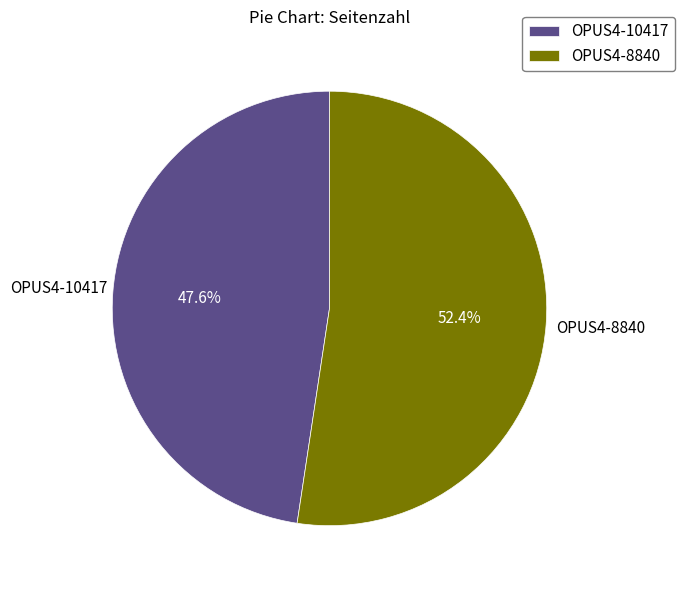

Which has a higher value, OPUS4-10417 or OPUS4-8840?

OPUS4-8840